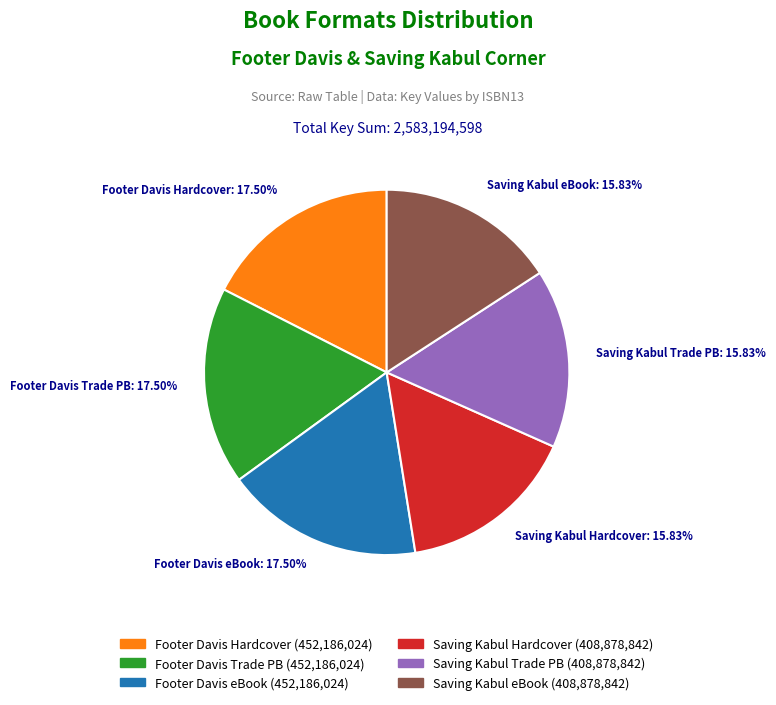

Is there any slice that represents more than half of the pie?

No